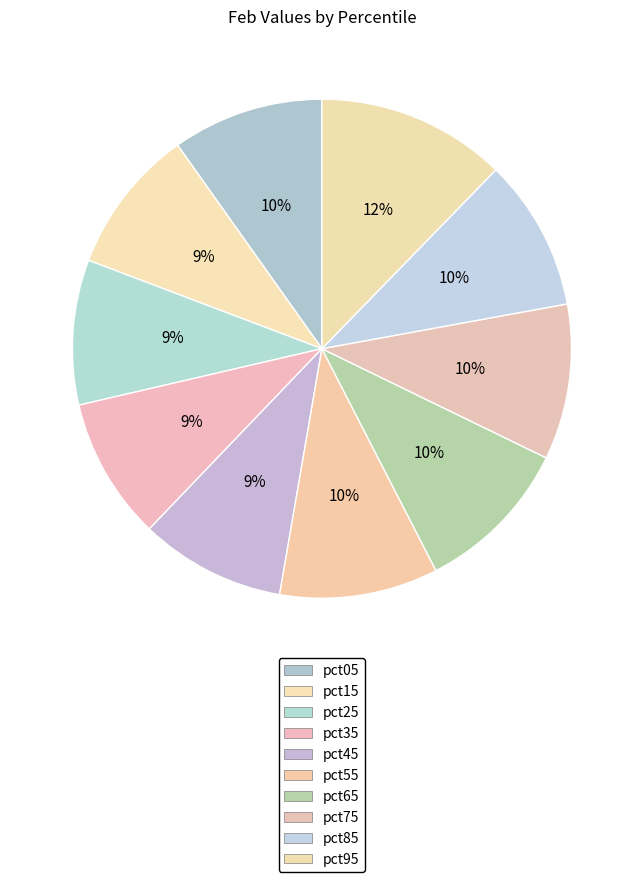

How many slices are in this pie chart?

10